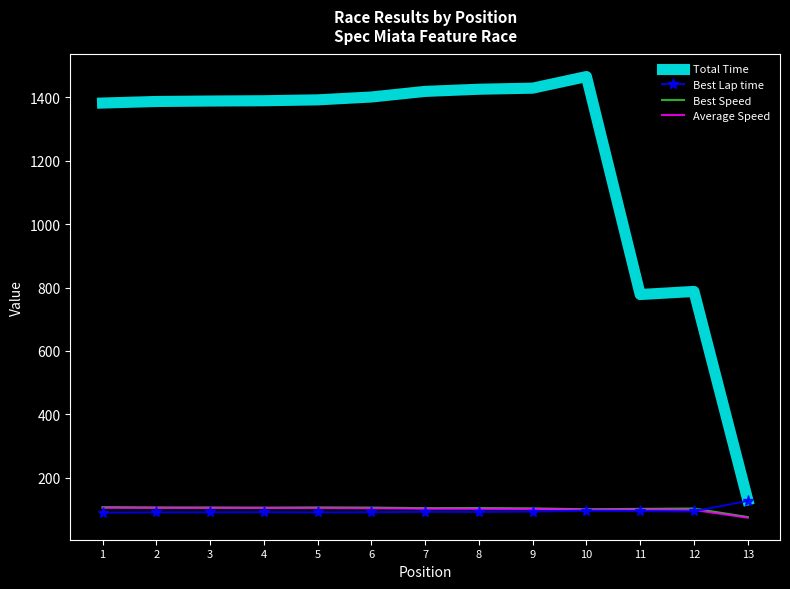

Is the value of Total Time at 10 greater than the value of Best Speed at 4?

Yes